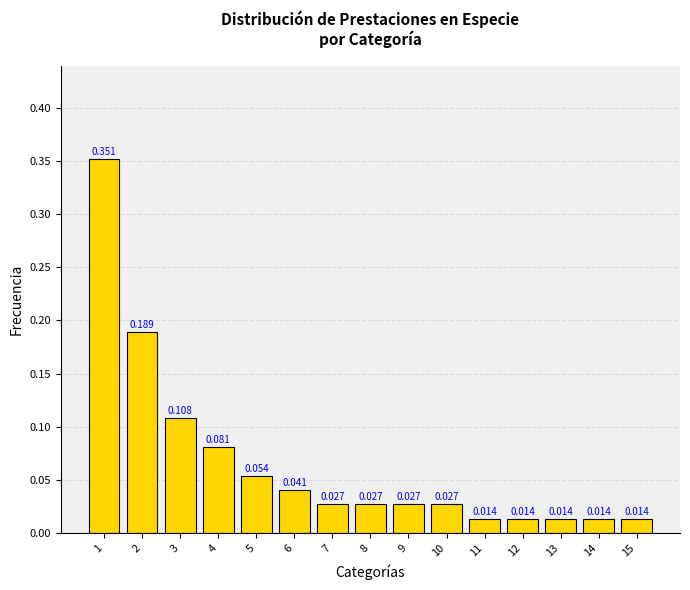

The value at 4 is 0.1. True or false?

False